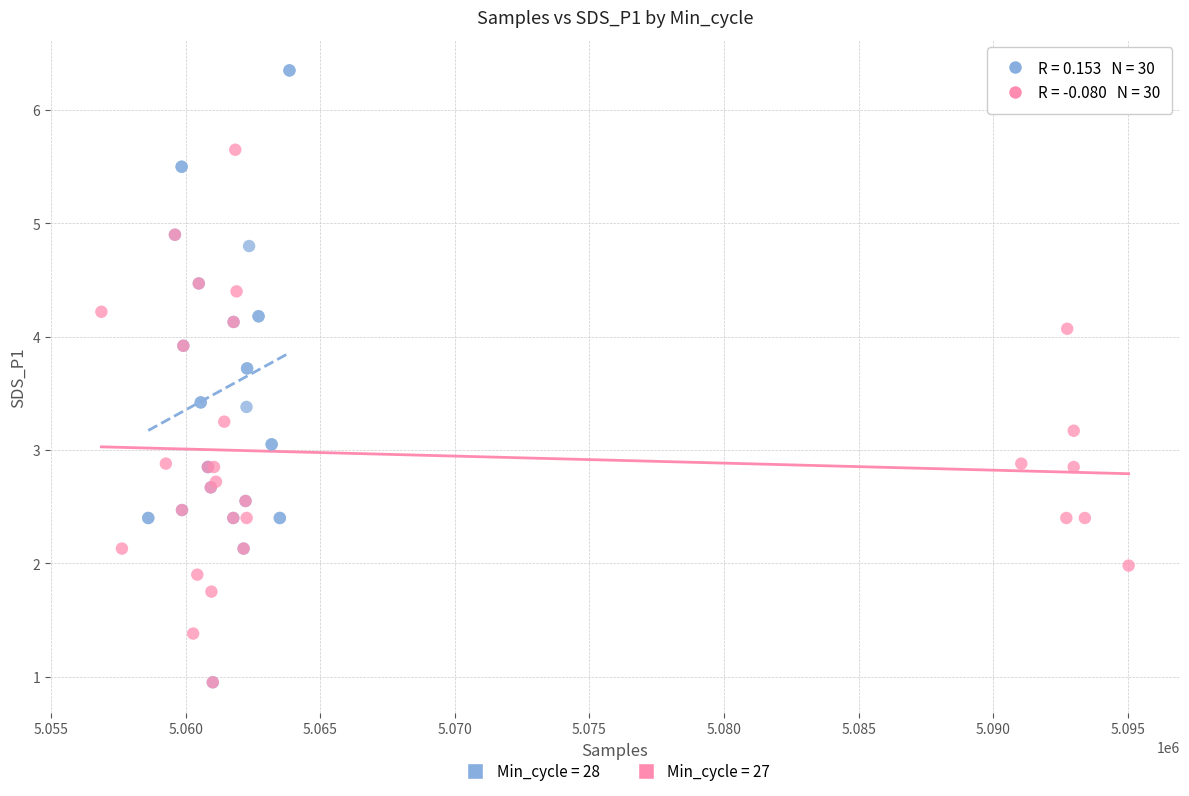

Which series has the widest spread of Y values?

Min_cycle = 28